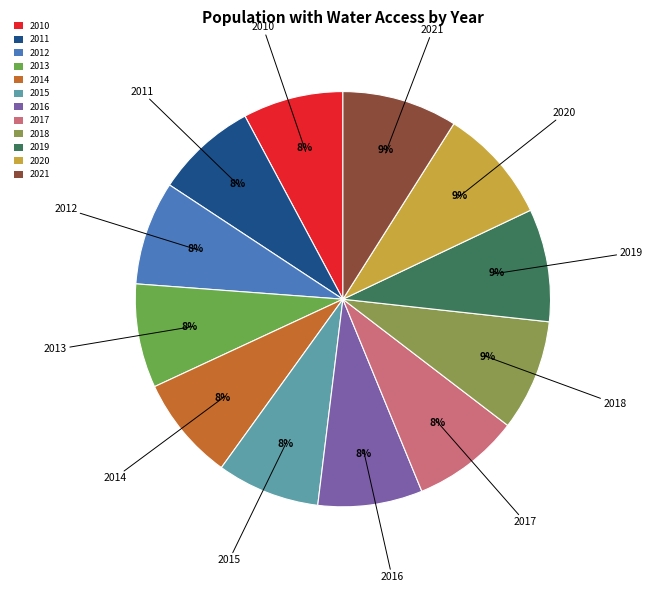

Is the sum of 2021 and 2010 greater than half?

No